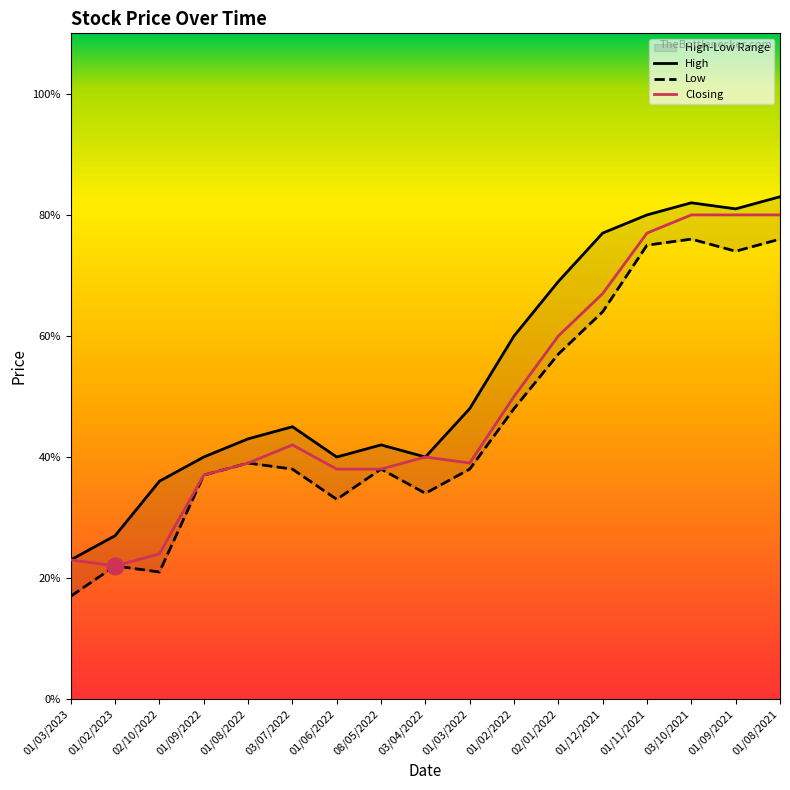

Where is Closing nearest to the value 0?

01/02/2023